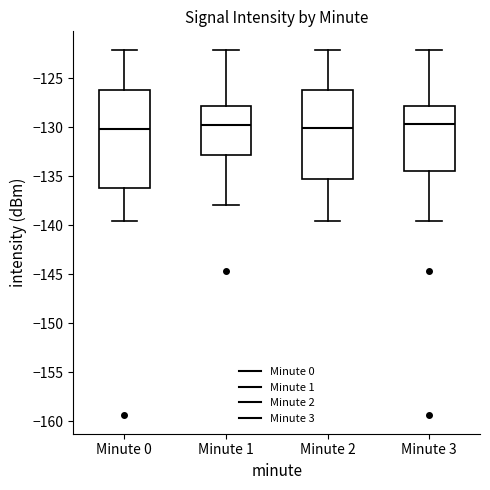

Reading left to right, read every box against the y-axis: the position of its median line, the range the box covers, and the ends of its whiskers. The values are not printed on the chart, so give them approximately, as read against the axis.

Minute 0: median -130.0, box -136.0 to -126.5, whiskers -139.5 to -122.0
Minute 1: median -130.0, box -133.0 to -128.0, whiskers -138.0 to -122.0
Minute 2: median -130.0, box -135.5 to -126.5, whiskers -139.5 to -122.0
Minute 3: median -129.5, box -134.5 to -128.0, whiskers -139.5 to -122.0